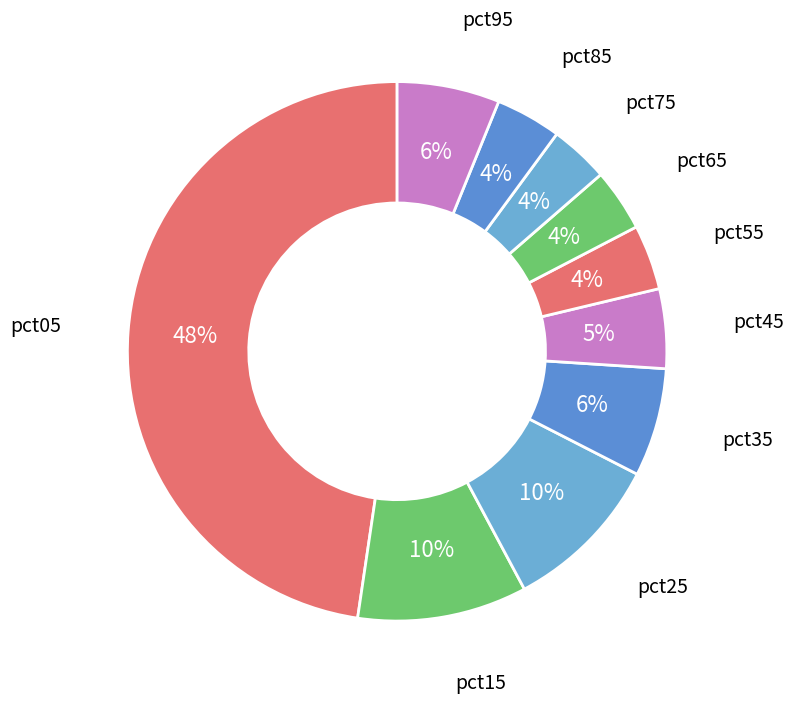

Count the number of slices in the pie.

10